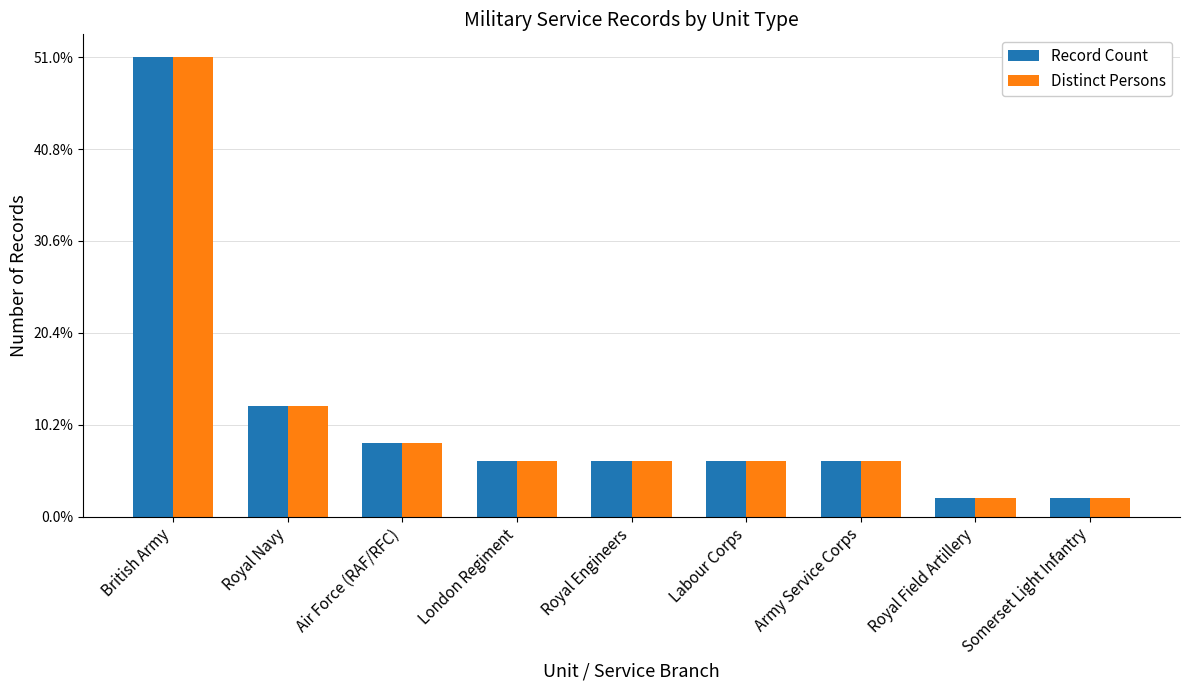

At which category is the sum across all series the highest?

British Army